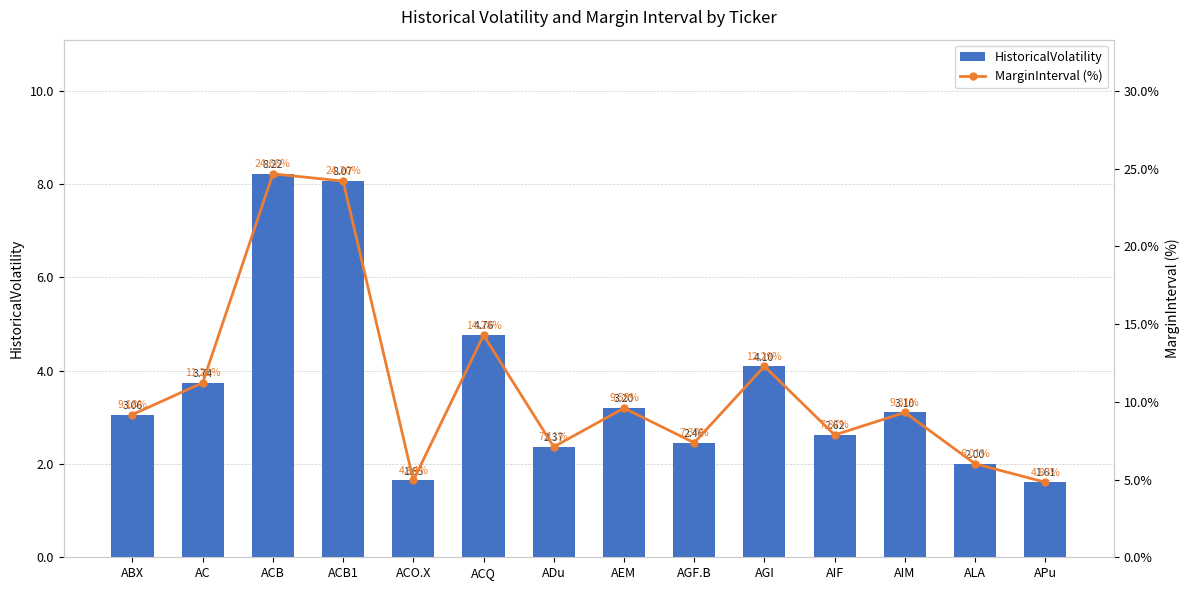

Reading right to left, extract all data points from this chart.

HistoricalVolatility: 1.6	2.0	3.1	2.6	4.1	2.5	3.2	2.4	4.8	1.6	8.1	8.2	3.7	3.1
MarginInterval (%): 4.8	6.0	9.3	7.9	12.3	7.4	9.6	7.1	14.3	4.9	24.2	24.7	11.2	9.2